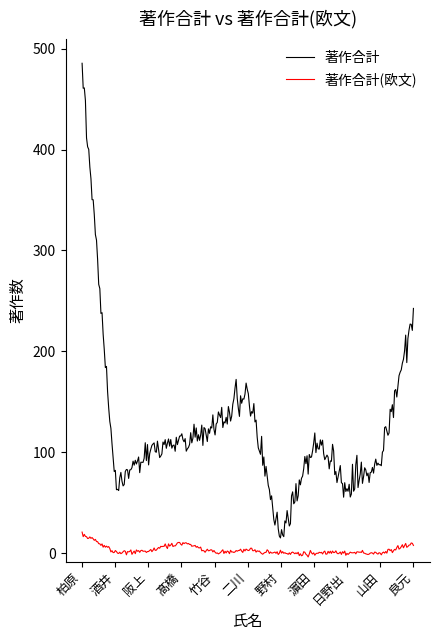

At how many categories does at least one series exceed 474?

1